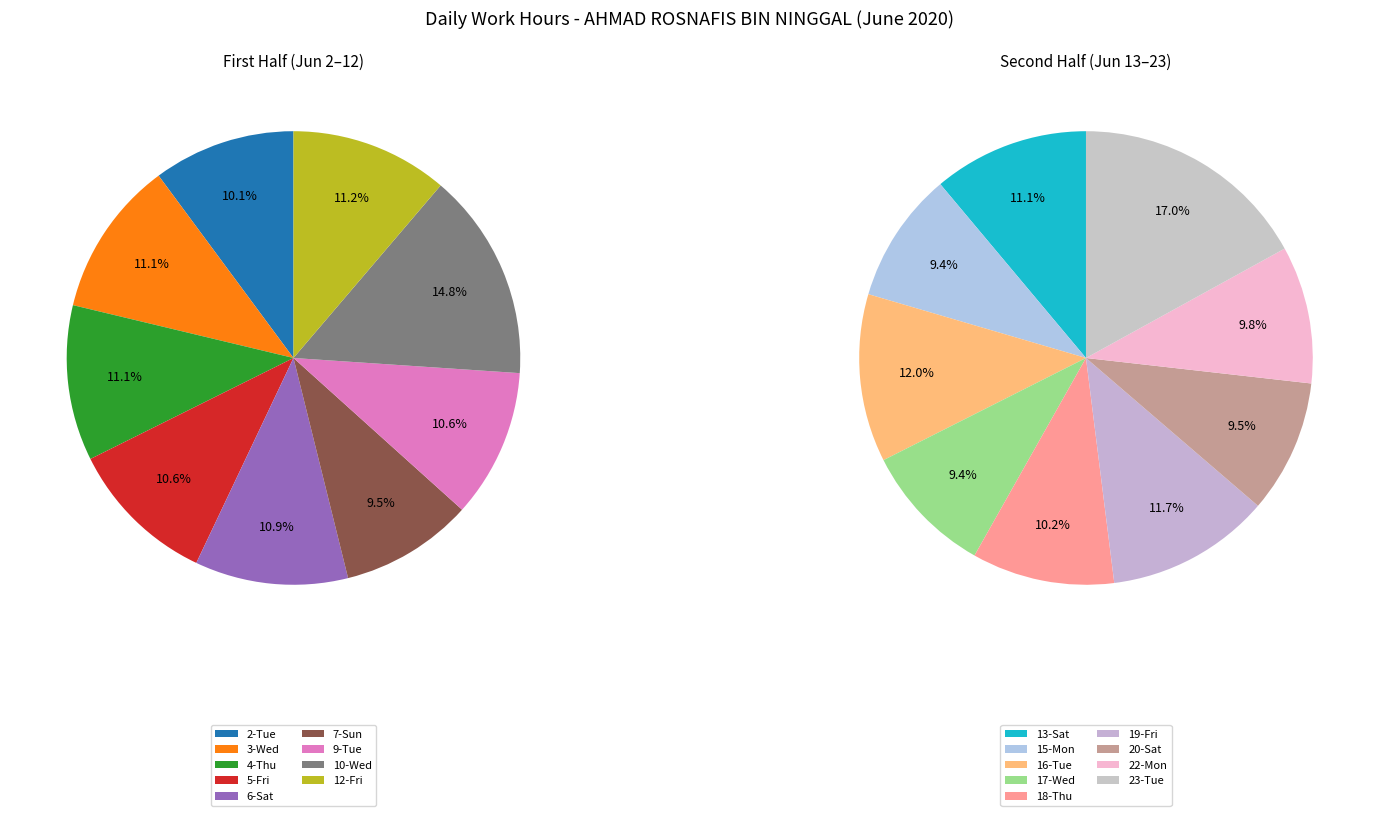

What is the change in value from 2-Tue to 18-Thu?

+2.4